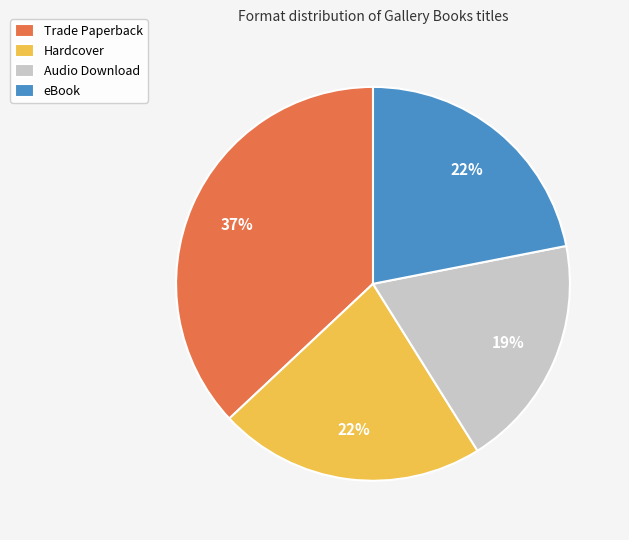

To the nearest percent, what portion does eBook represent?

22%